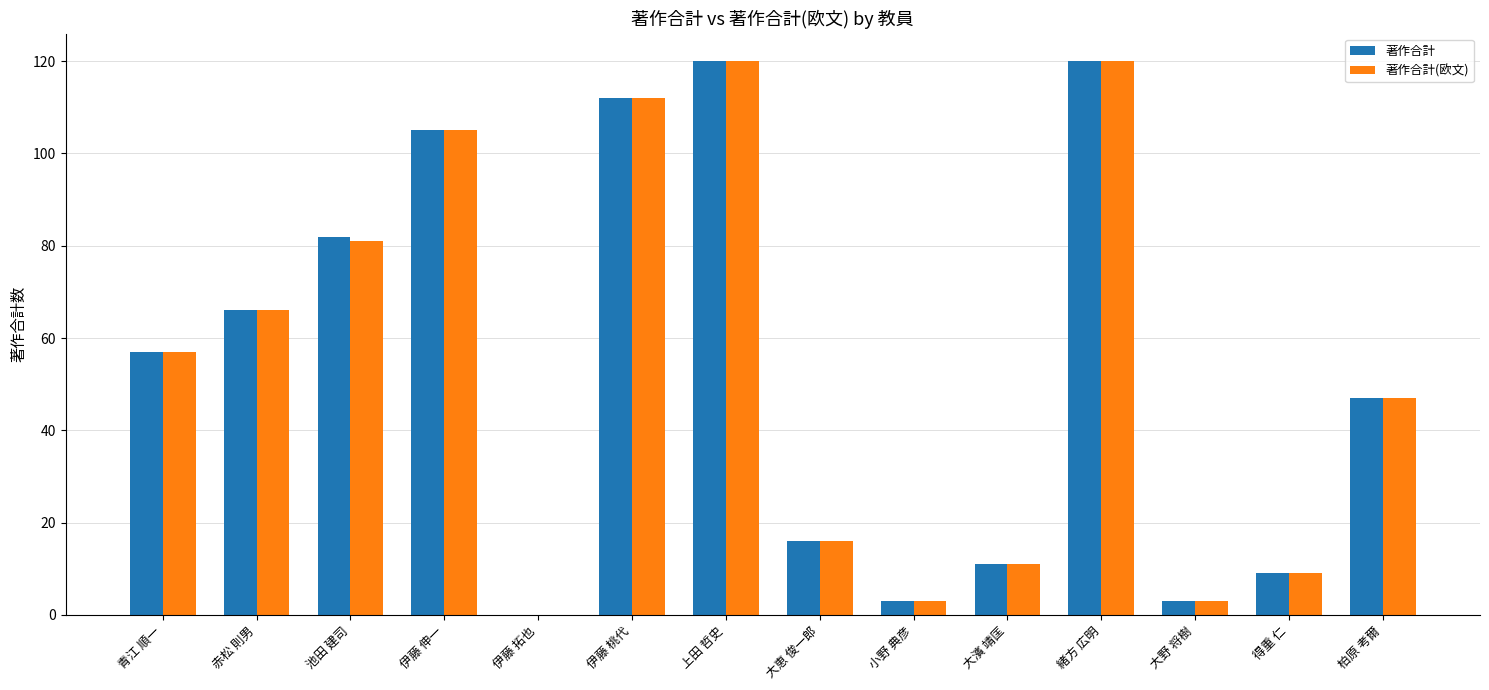

Is the value of 著作合計(欧文) at 上田 哲史 greater than the value of 著作合計 at 伊藤 拓也?

Yes